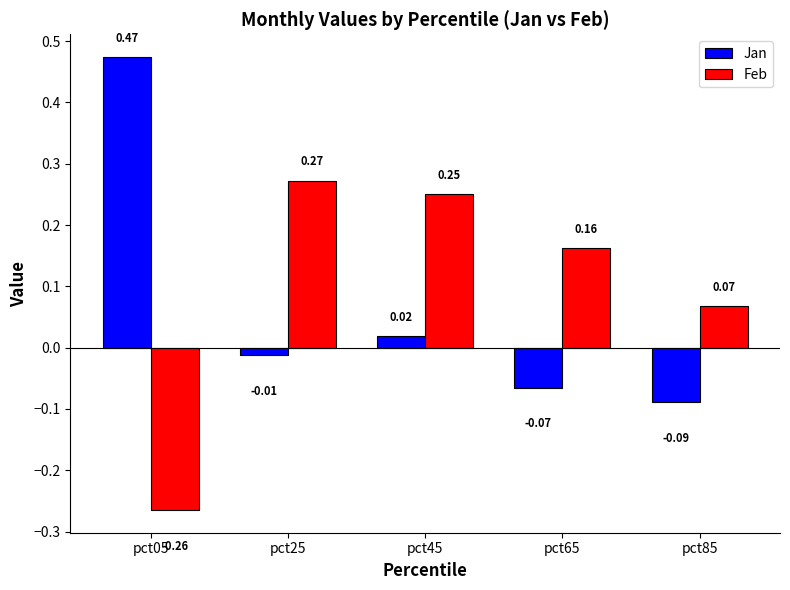

Which label corresponds to the largest value in the chart?

pct05